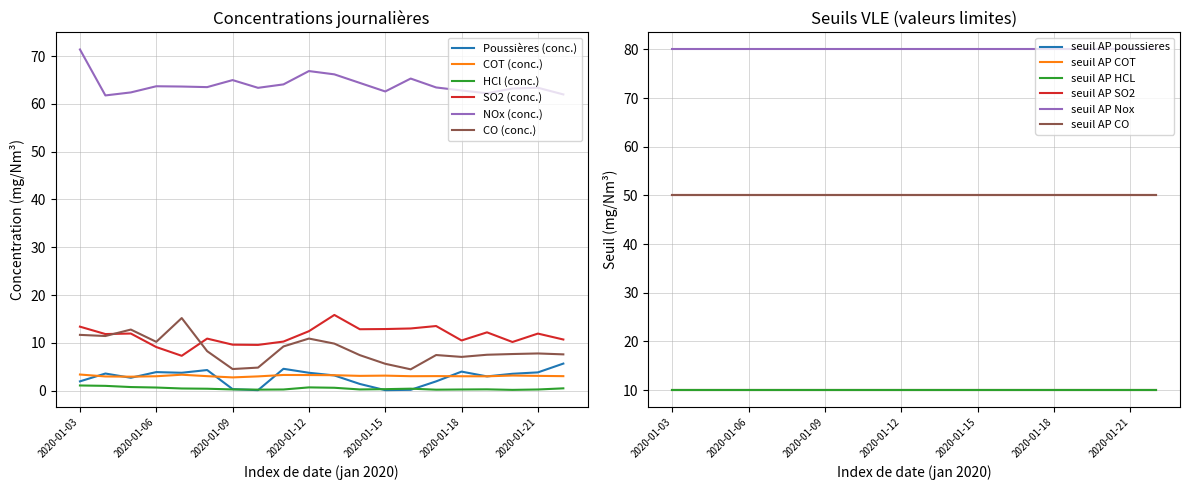

How many data points in COT (conc.) are above 3?

13